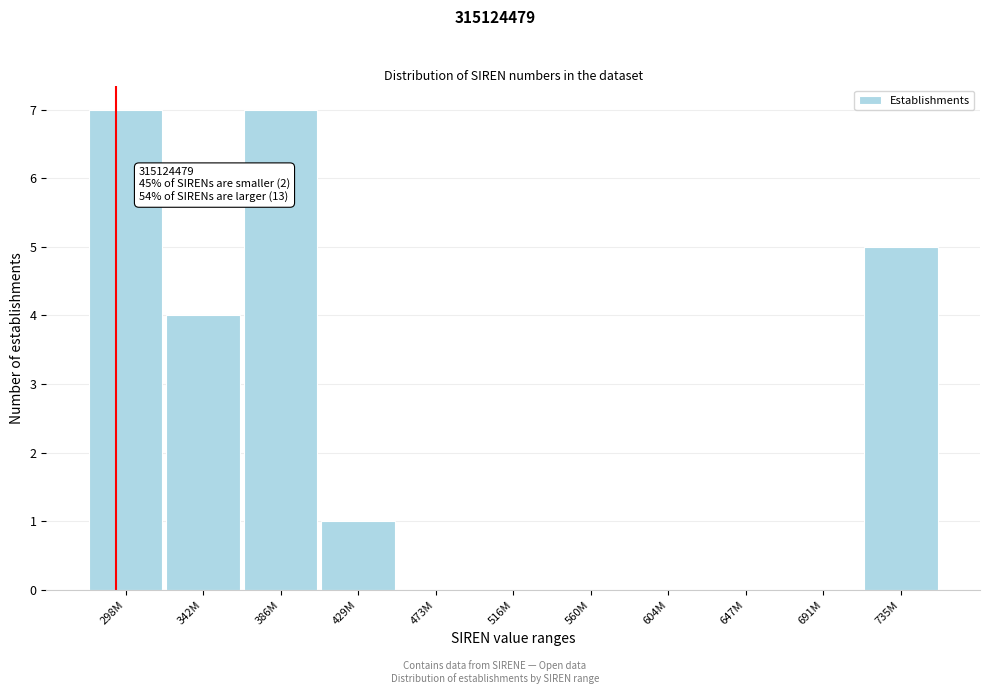

Reading right to left, what are all the values shown in this chart?

735M=5	691M=0	647M=0	604M=0	560M=0	516M=0	473M=0	429M=1	386M=7	342M=4	298M=7